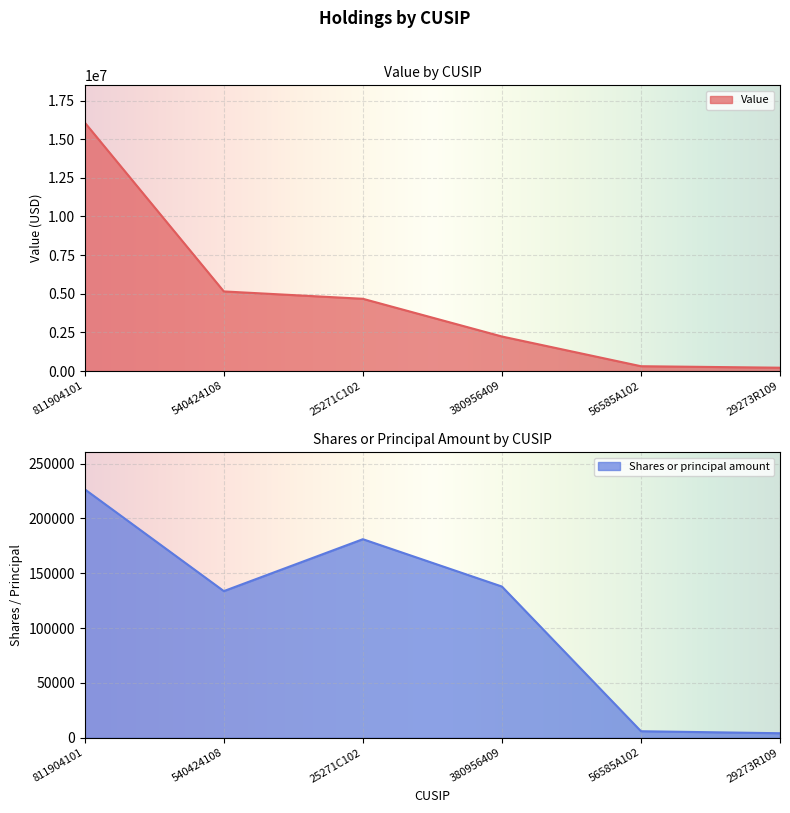

What is the label of the 5th point from the left?

56585A102